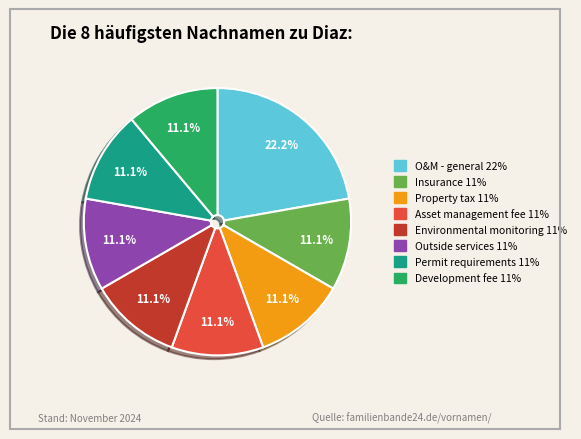

To the nearest percent, what percentage of the pie is Asset management fee?

11%